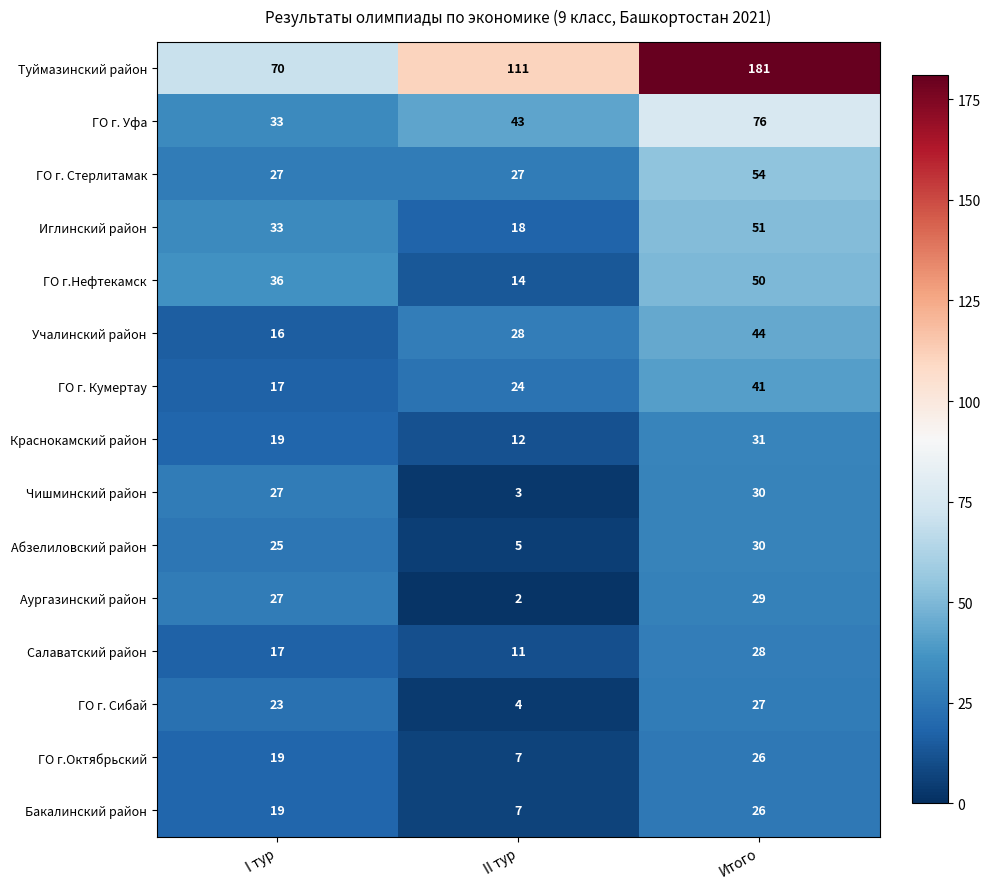

Which series has the widest spread of values?

Туймазинский район